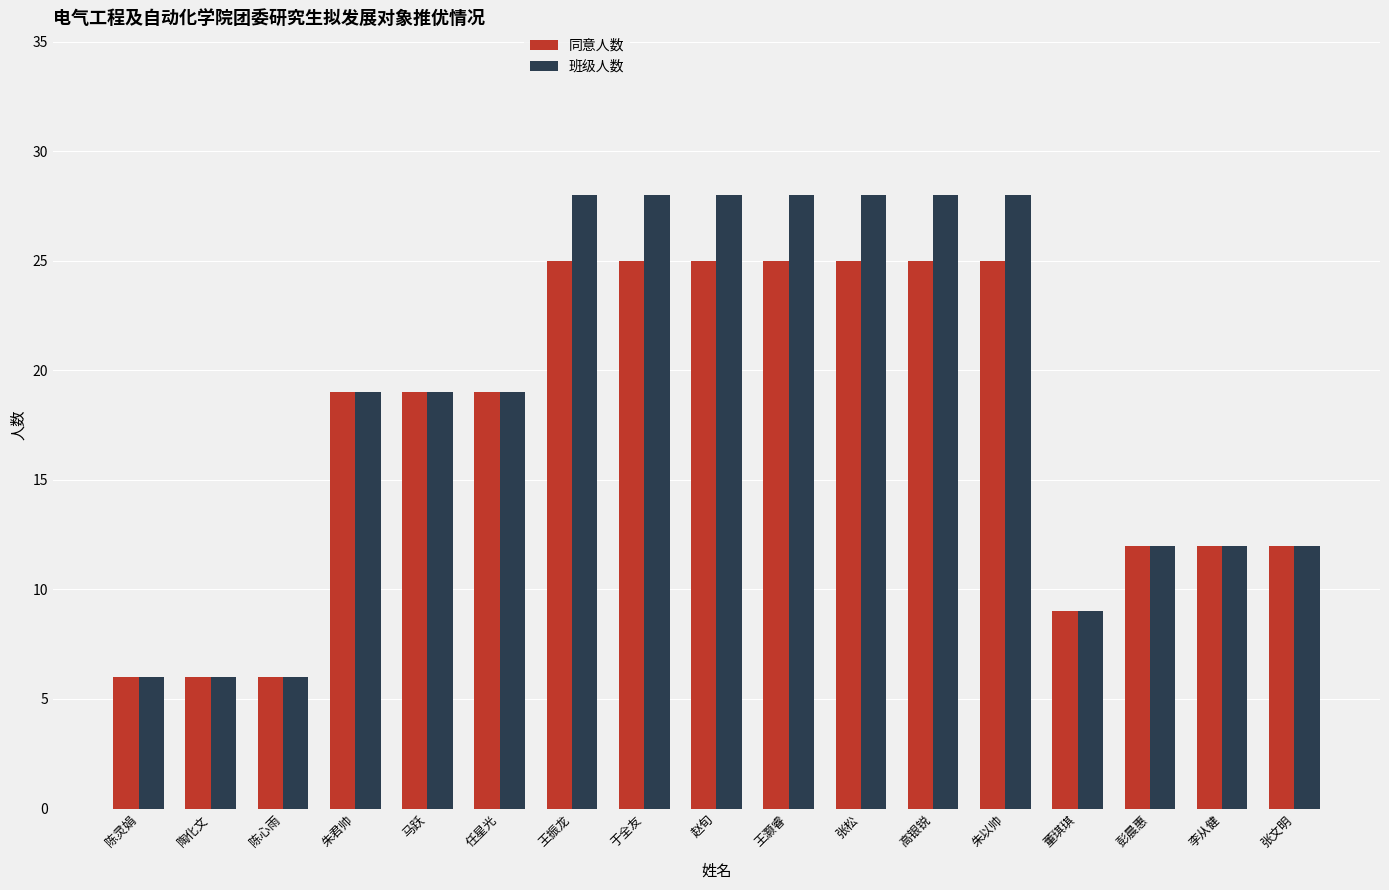

List the series in order of their peak value, highest first.

班级人数, 同意人数